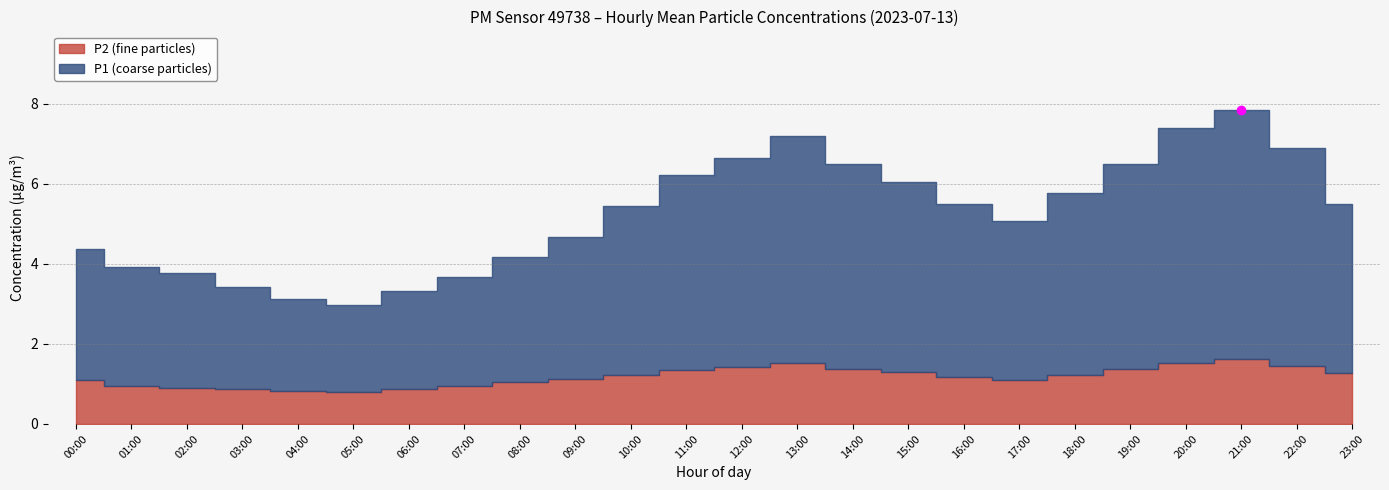

The value of P1 at 06:00 is 2.5. True or false?

True